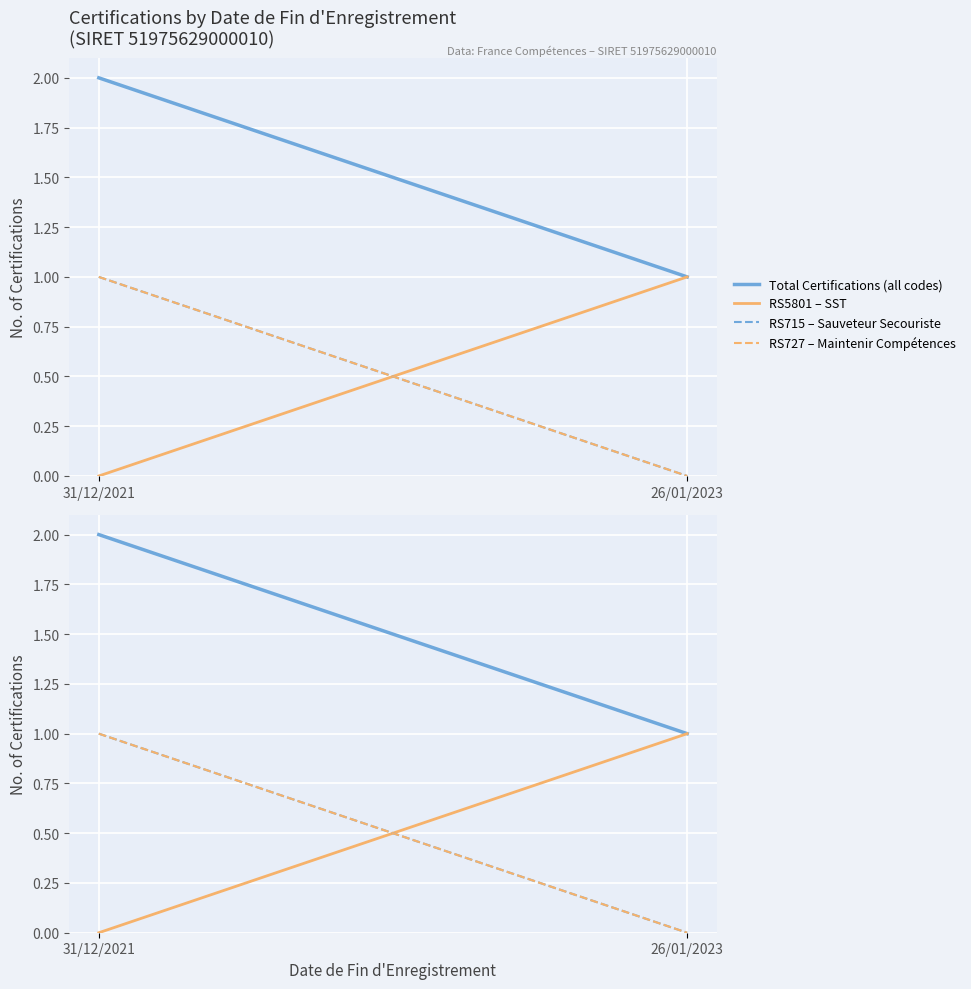

Count the Total Certifications (all codes) values in the range 1 to 2.

2